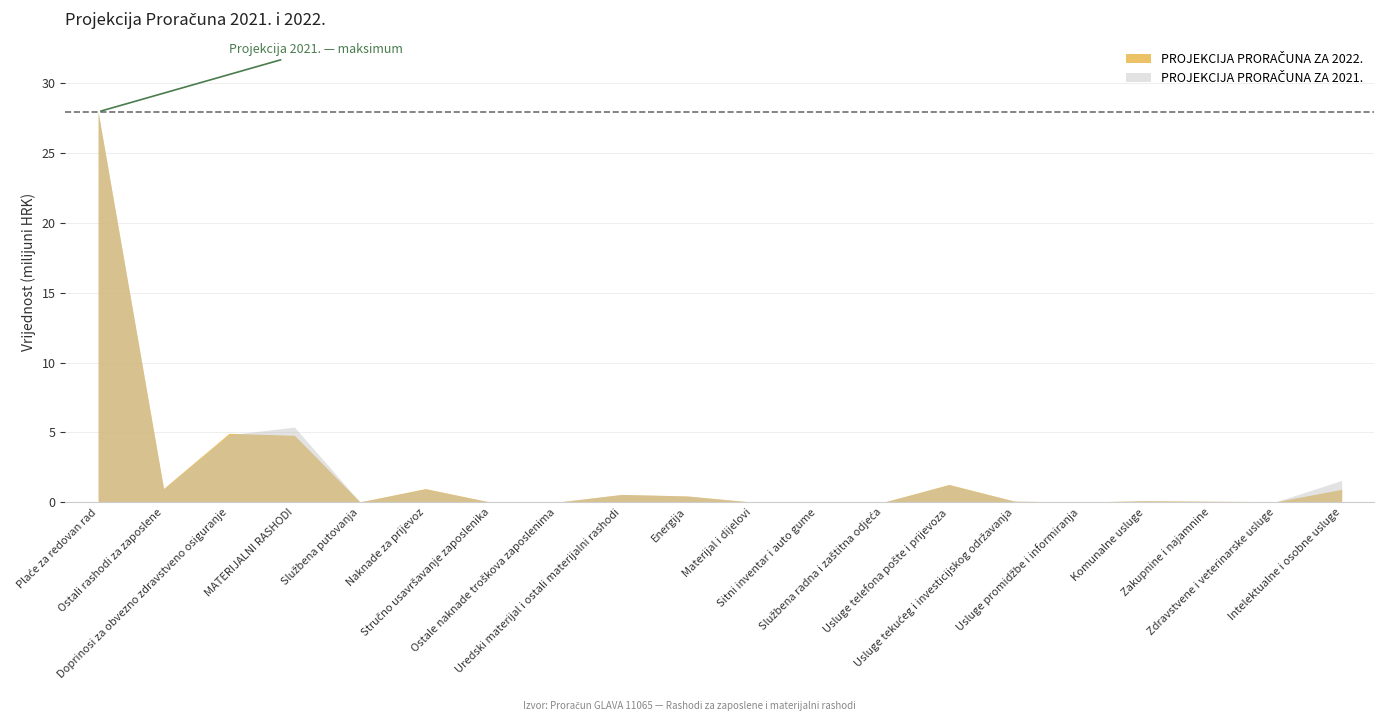

Reading left to right, extract all data points from this chart.

PROJEKCIJA PRORAČUNA ZA 2022.: 27961200	990000	4938000	4792800	27000	980000	5000	3000	560000	450000	9000	15000	5600	1276000	80000	14000	107000	70000	45000	923500
PROJEKCIJA PRORAČUNA ZA 2021.: 27961200	950000	4838000	5381200	27000	950000	5000	3000	560000	450000	9000	10000	5600	1250000	80000	14000	107000	70000	45000	1562900